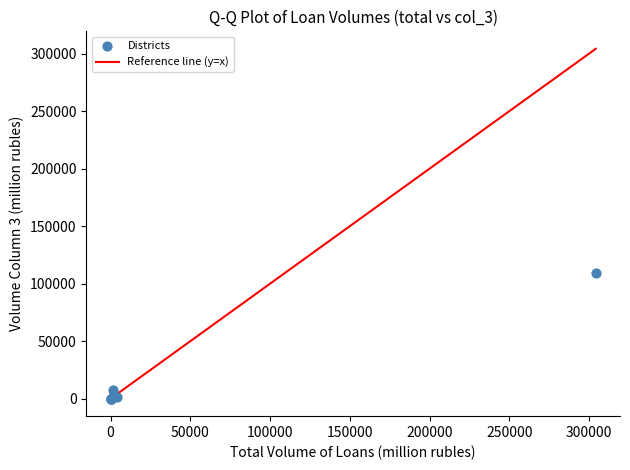

What Y value in the scatter plot is closest to 54438?

7288